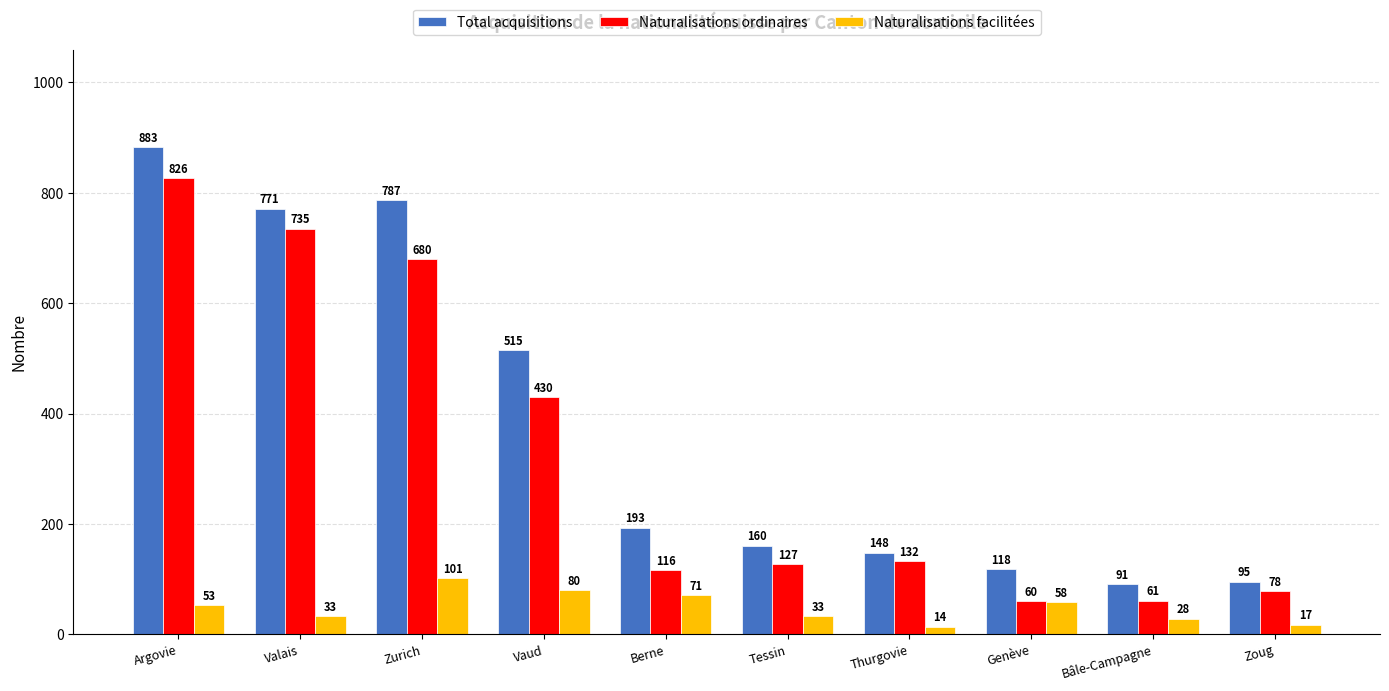

Reading left to right, extract all data points from this chart.

Total acquisitions: Argovie=883	Valais=771	Zurich=787	Vaud=515	Berne=193	Tessin=160	Thurgovie=148	Genève=118	Bâle-Campagne=91	Zoug=95
Naturalisations ordinaires: Argovie=826	Valais=735	Zurich=680	Vaud=430	Berne=116	Tessin=127	Thurgovie=132	Genève=60	Bâle-Campagne=61	Zoug=78
Naturalisations facilitées: Argovie=53	Valais=33	Zurich=101	Vaud=80	Berne=71	Tessin=33	Thurgovie=14	Genève=58	Bâle-Campagne=28	Zoug=17